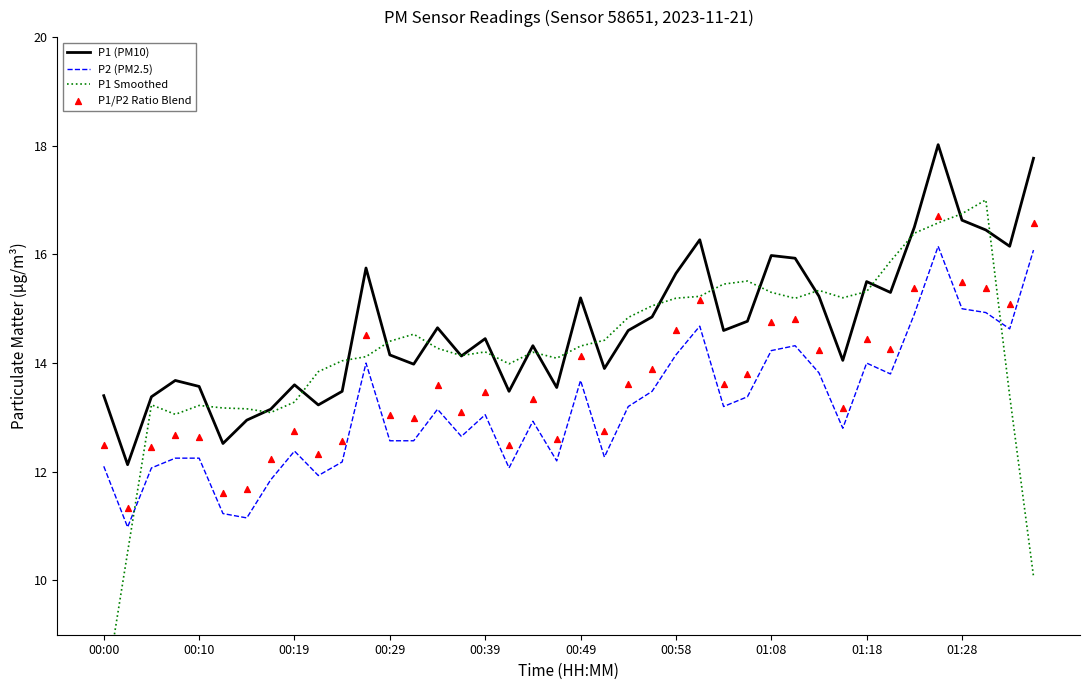

Is the value of P2 (PM2.5) at 22 greater than the value of P1/P2 Ratio Blend at 19?

Yes